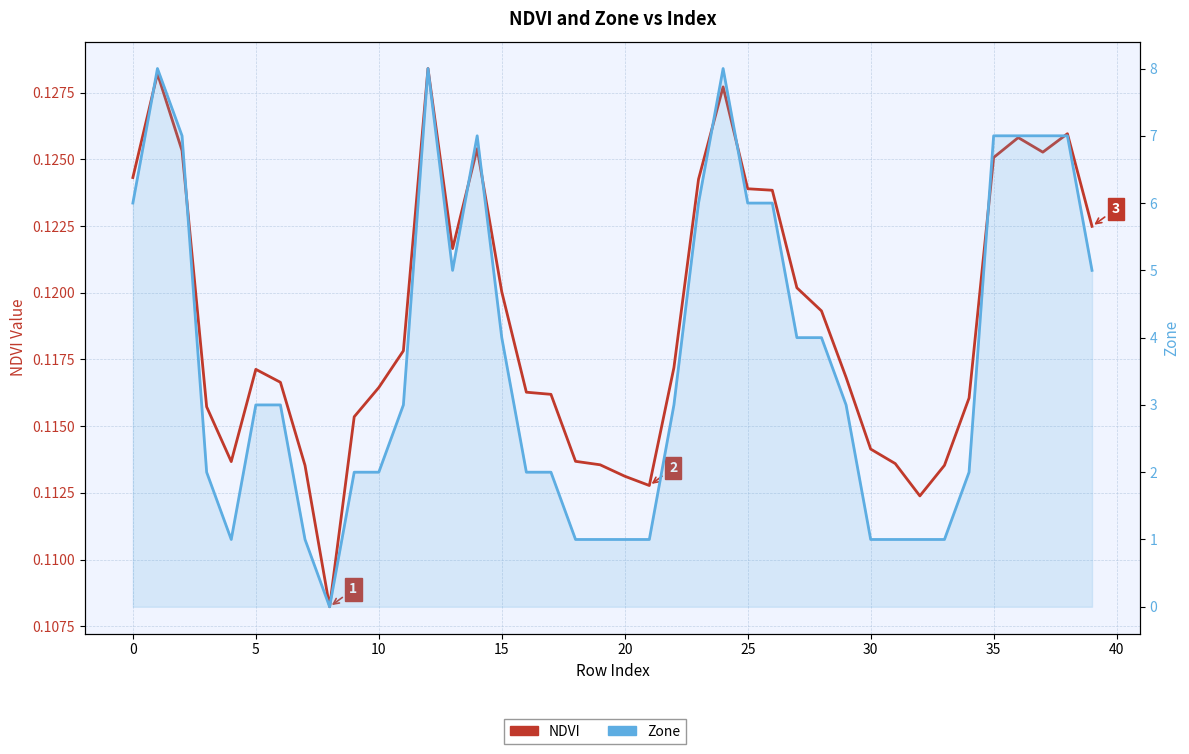

True or false: Zone and NDVI cross at least once.

True